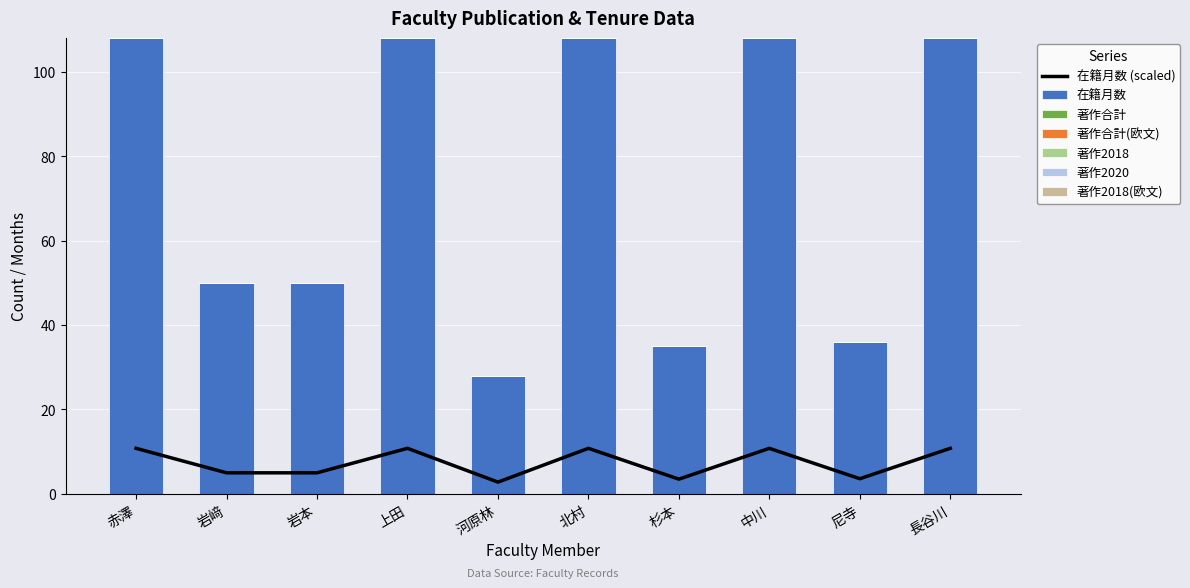

Which series has the largest total across all categories?

在籍月数